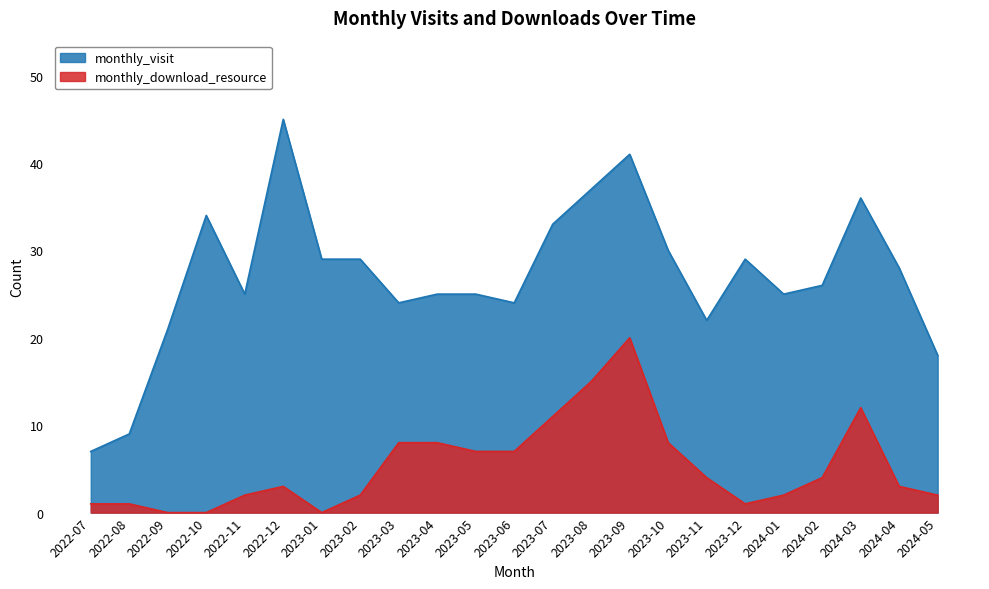

What is the average value of the monthly_download_resource series?

5